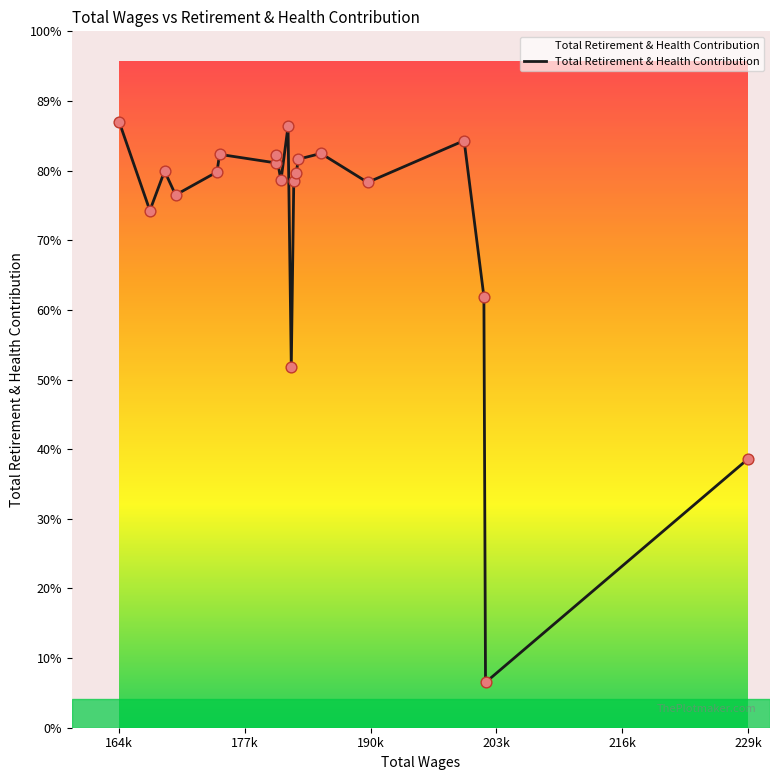

Is this an area chart (filled region under the line)?

Yes